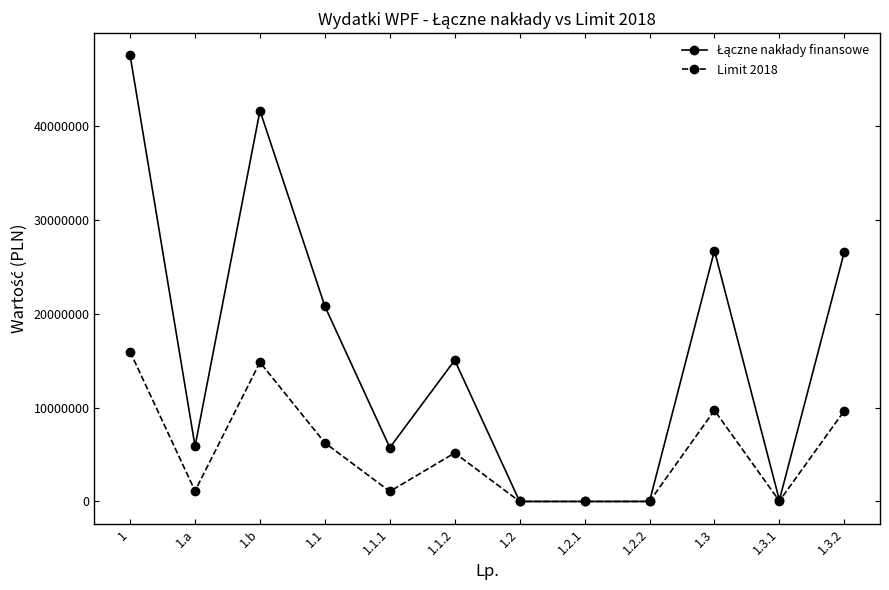

Count the number of categories in the chart.

12